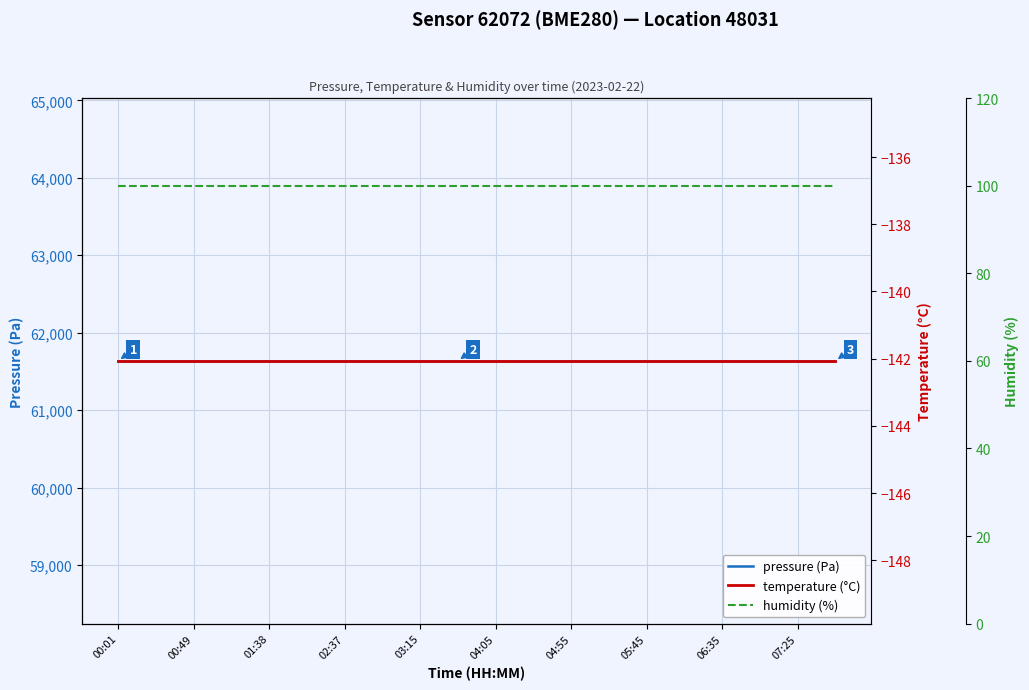

Reading right to left, extract all data points from this chart.

pressure (Pa): 61634.4	61634.4	61634.4	61634.4	61634.4	61634.4	61634.4	61634.4	61634.4	61634.4	61634.4	61634.4	61634.4	61634.4	61634.4	61634.4	61634.4	61634.4	61634.4	61634.4
temperature (°C): -142.1	-142.1	-142.1	-142.1	-142.1	-142.1	-142.1	-142.1	-142.1	-142.1	-142.1	-142.1	-142.1	-142.1	-142.1	-142.1	-142.1	-142.1	-142.1	-142.1
humidity (%): 100.0	100.0	100.0	100.0	100.0	100.0	100.0	100.0	100.0	100.0	100.0	100.0	100.0	100.0	100.0	100.0	100.0	100.0	100.0	100.0